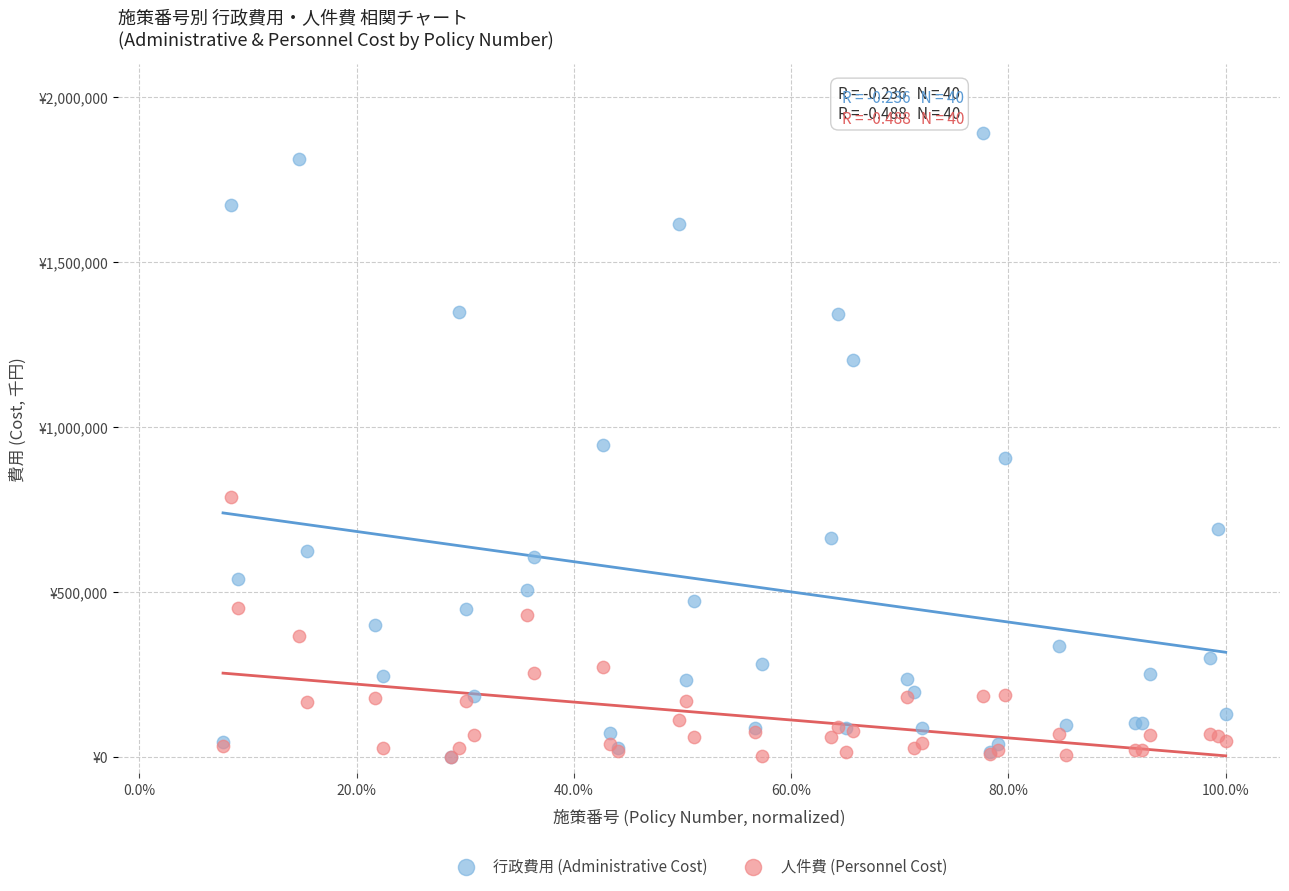

Which series contains the highest Y value?

行政費用 (Administrative Cost)